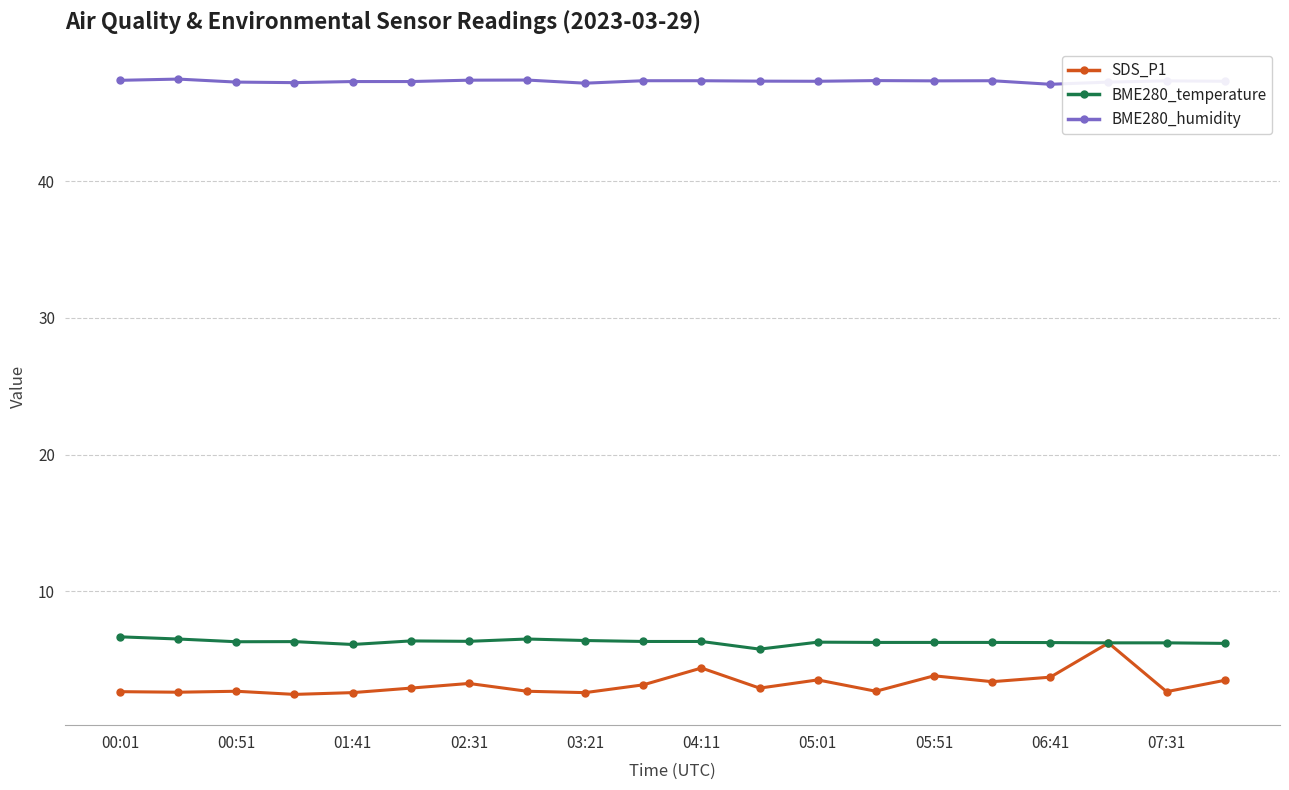

What is the maximum value for SDS_P1?

6.2